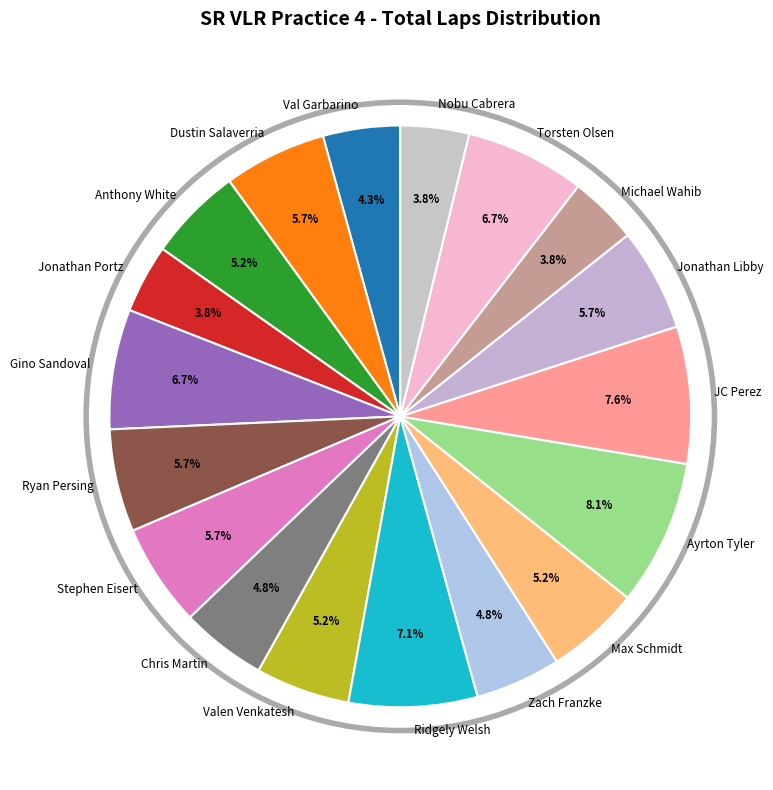

How many slices are in this pie chart?

18